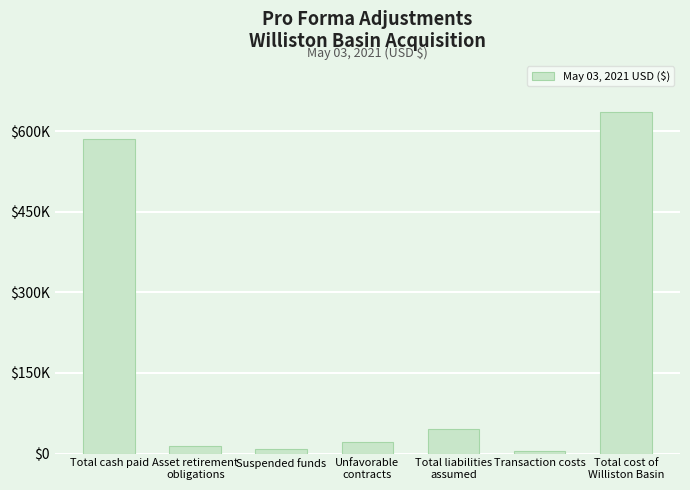

What is the difference between the maximum and minimum values?

631373